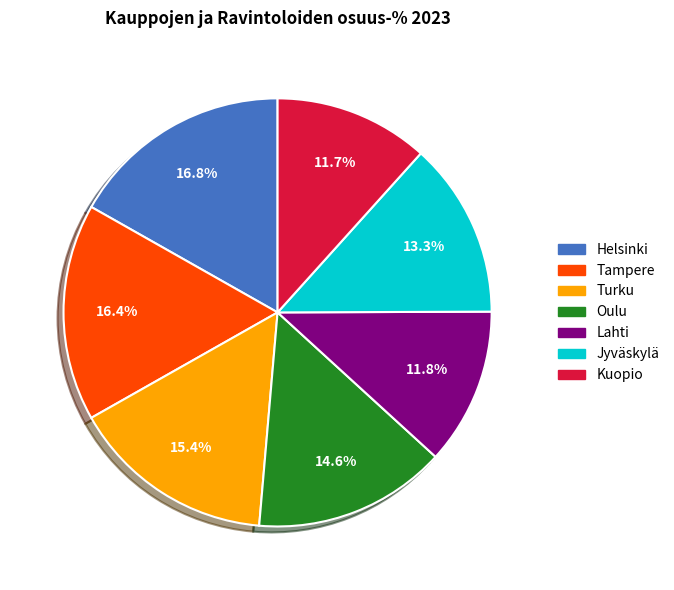

To the nearest percent, what percentage of the pie is Turku?

15%